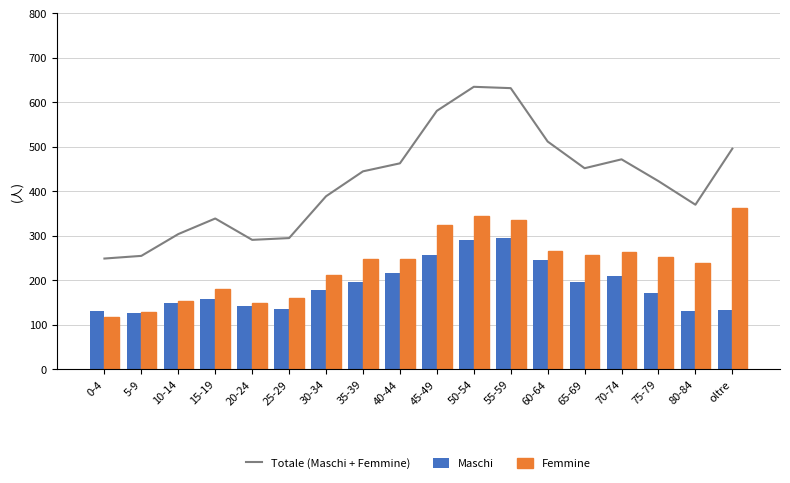

What is the difference between the Femmine values at oltre and 0-4?

245